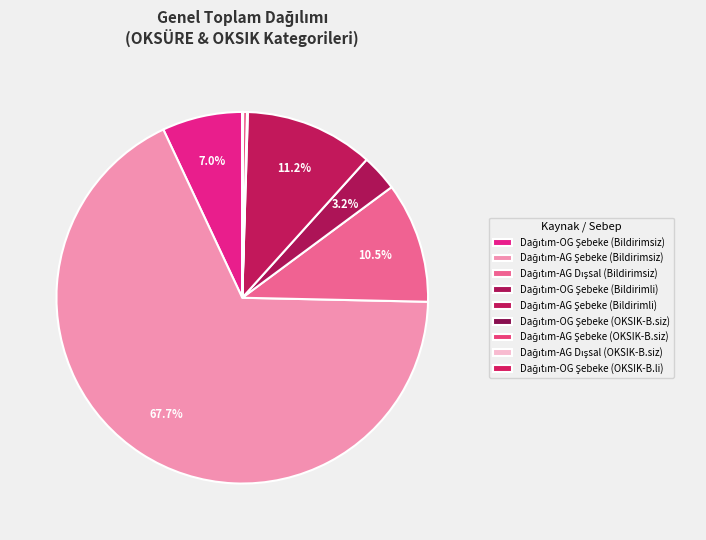

How many slices are in this pie chart?

9